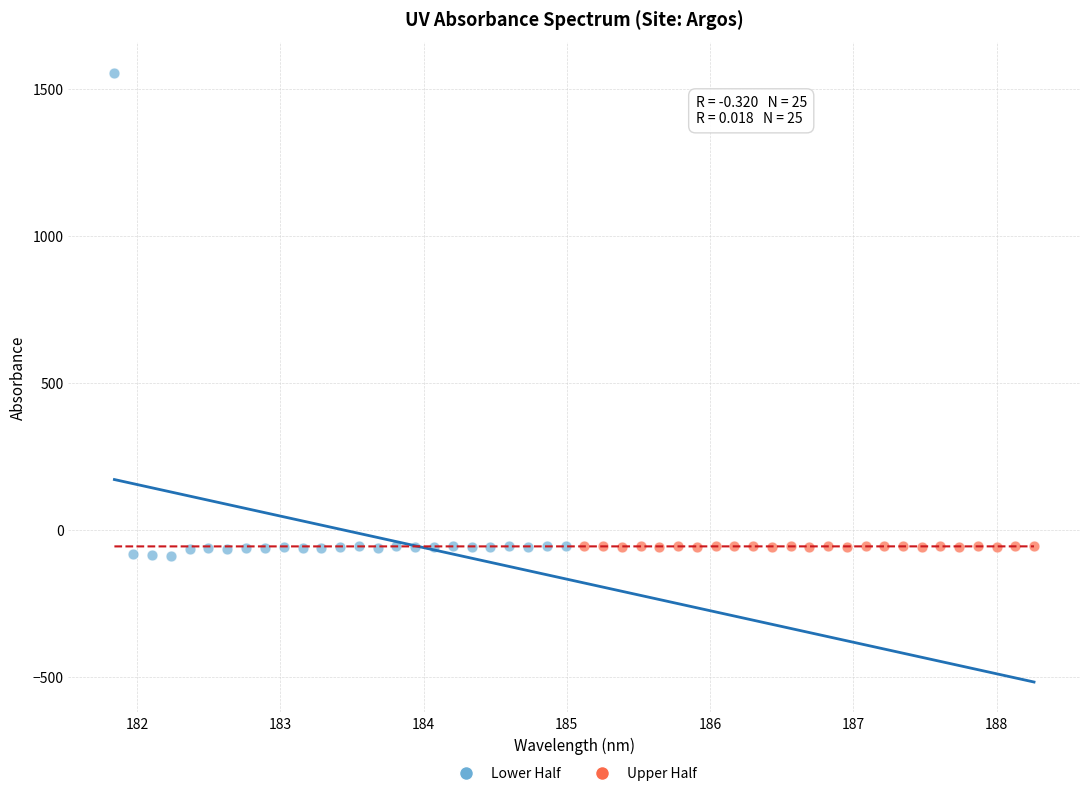

Which series contains the highest Y value?

Lower Half